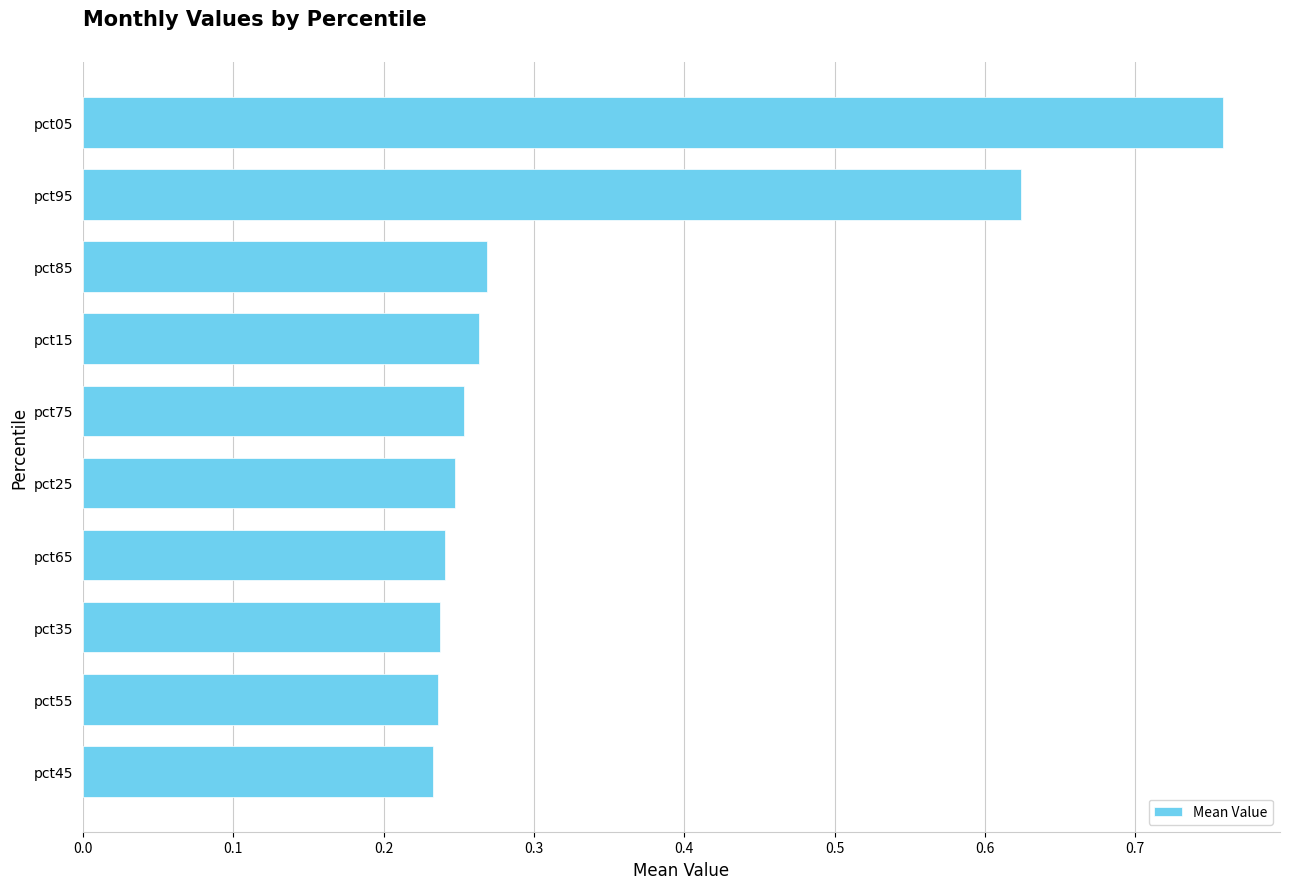

Does the chart contain any negative values?

No